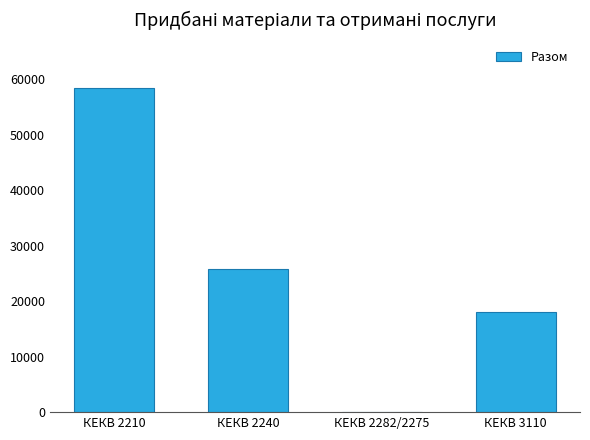

The chart shows a value of 18000.0 at КЕКВ 3110. True or false?

True